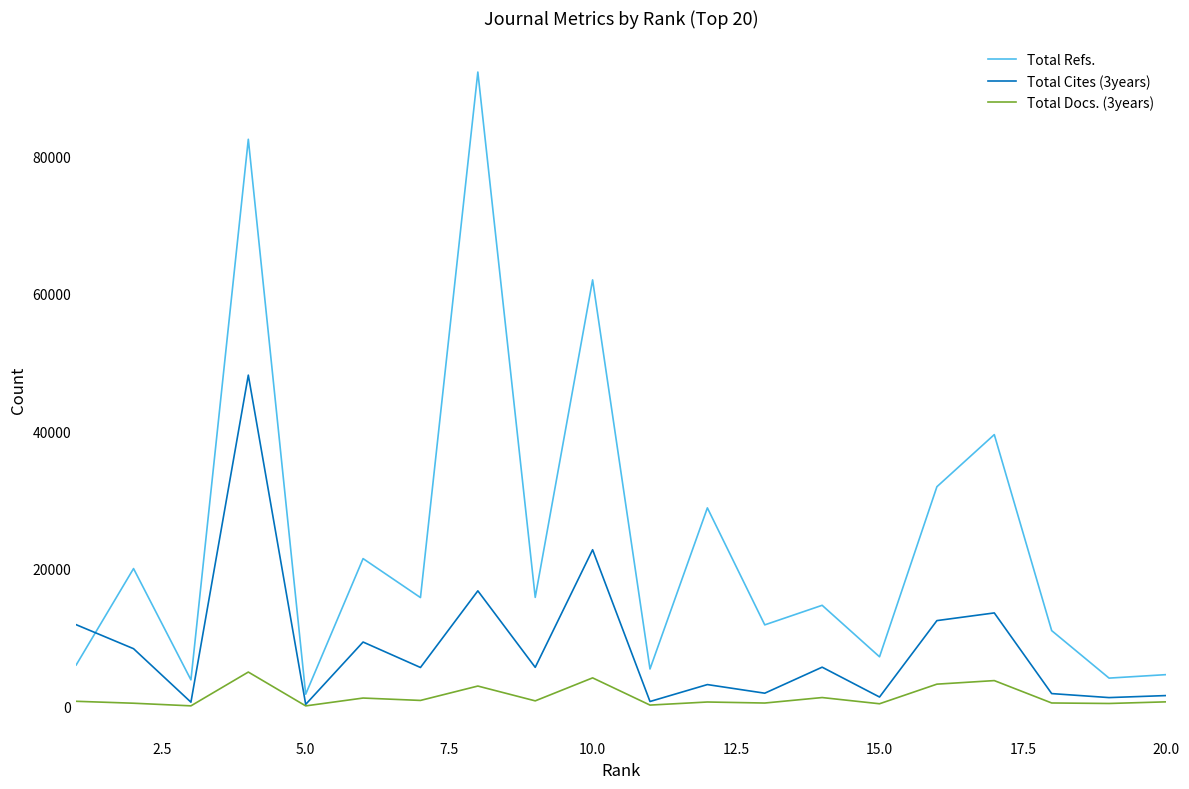

Which series has the largest range (max minus min)?

Total Refs.